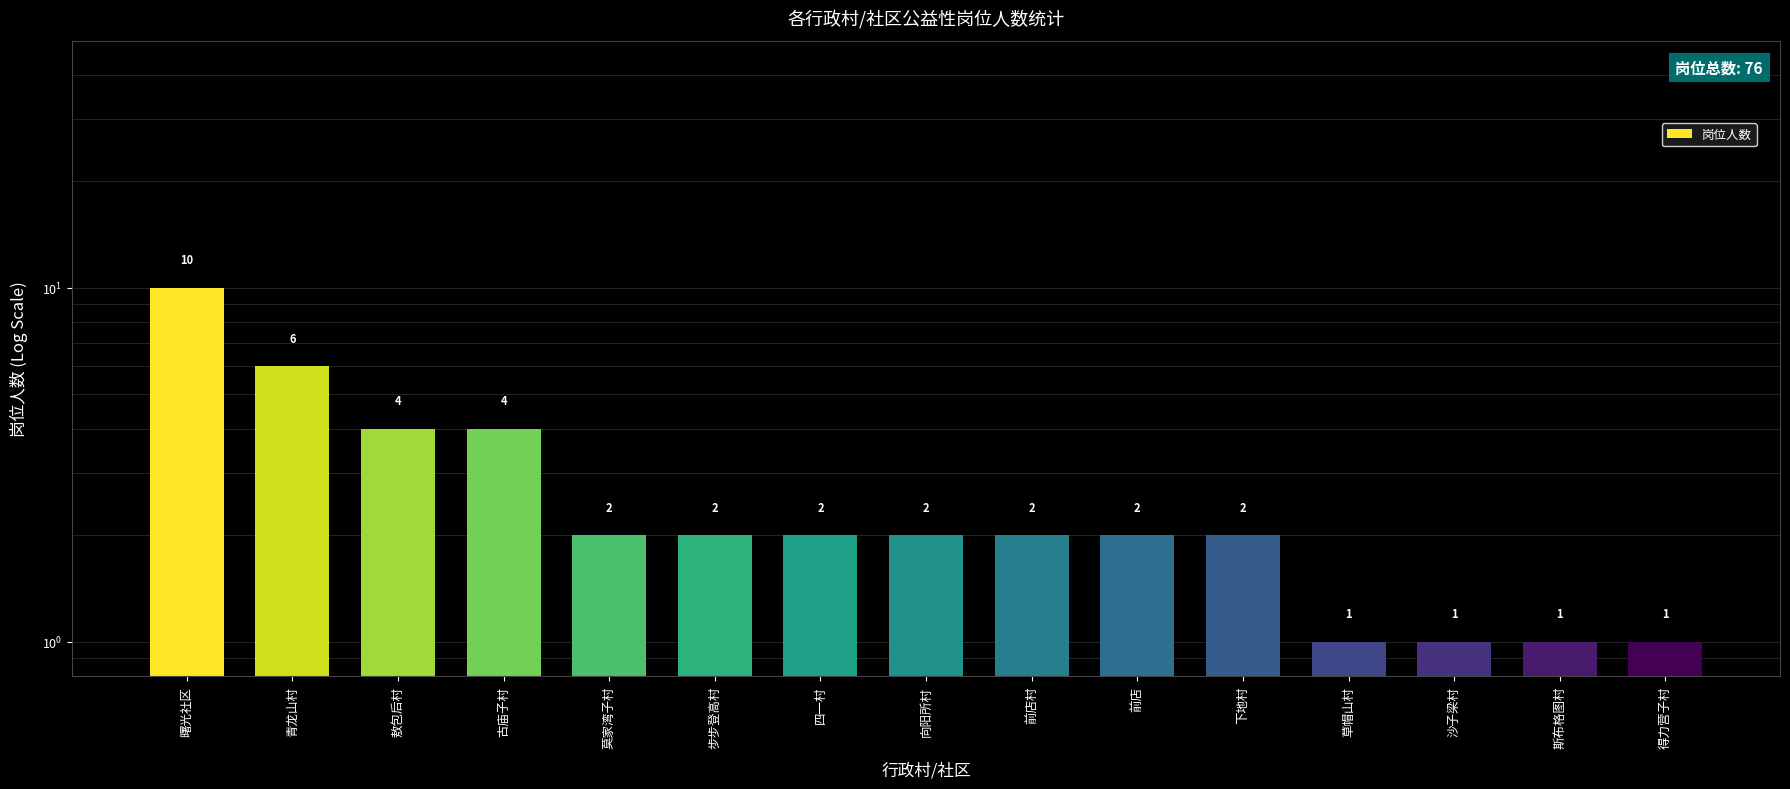

What is the sum of the values at 青龙山村 and 前店?

8